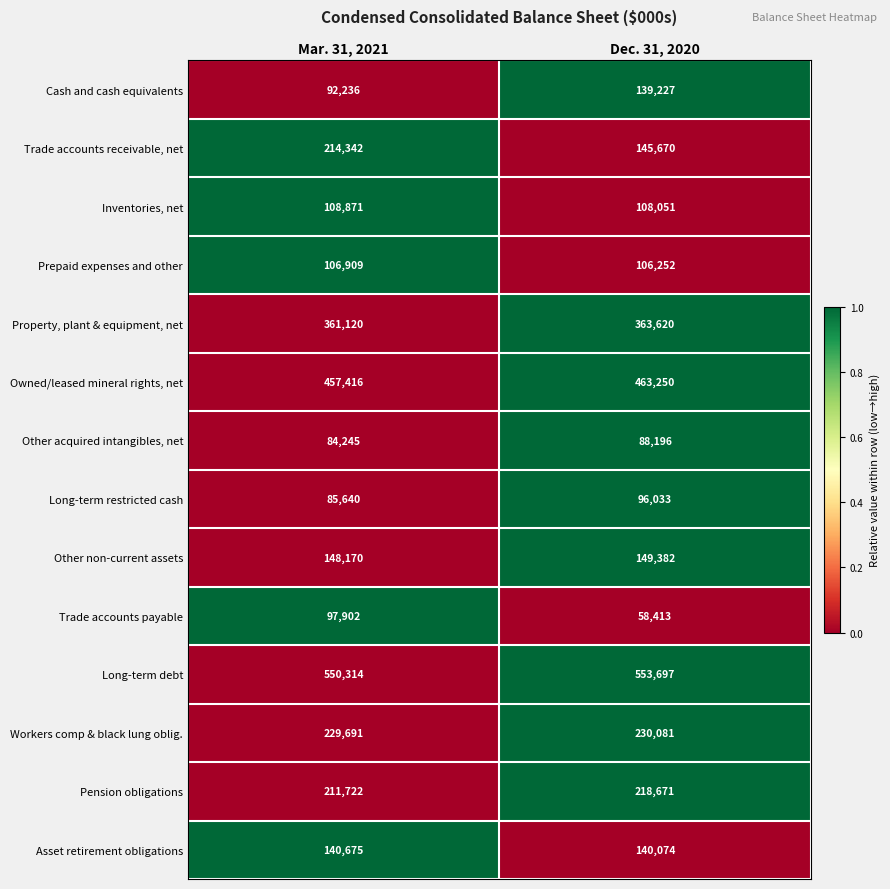

Which series has the largest range (max minus min)?

Trade accounts receivable, net